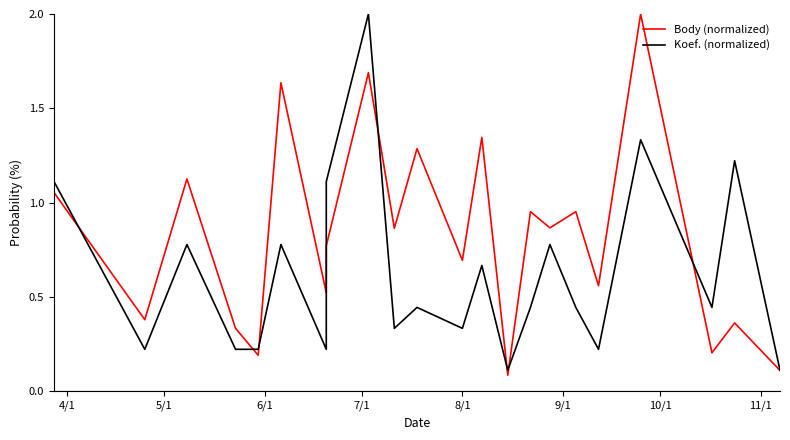

How many lines are shown in the chart?

2